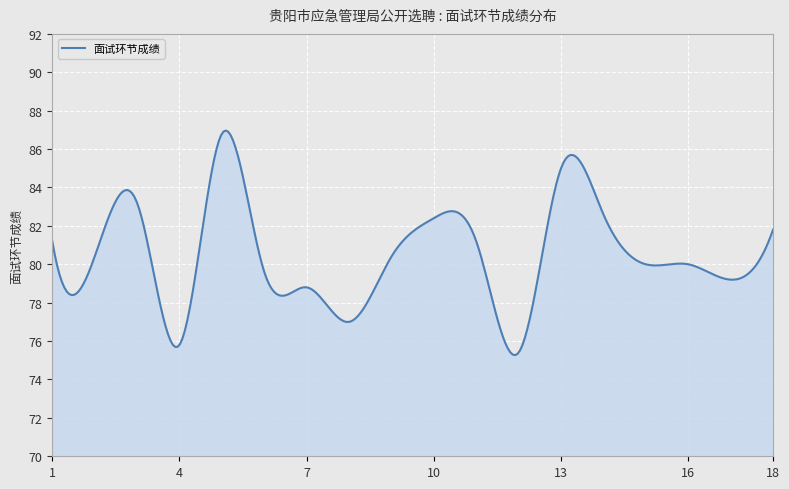

What is the difference between the maximum and minimum values?

11.7